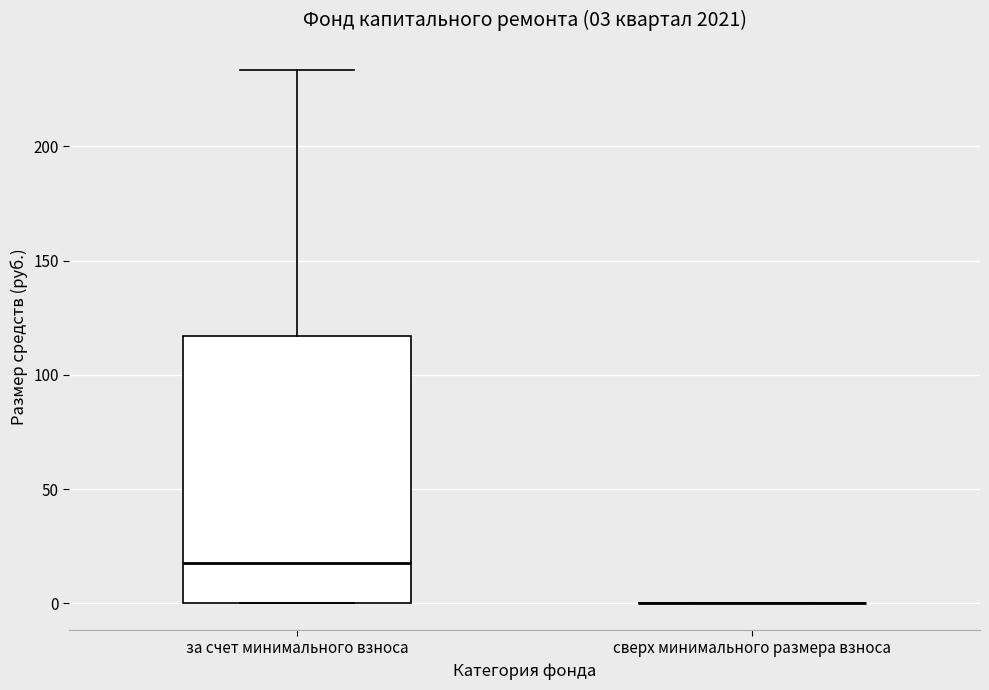

Comparing the boxes themselves (not the whiskers), which one is the tallest?

за счет минимального взноса